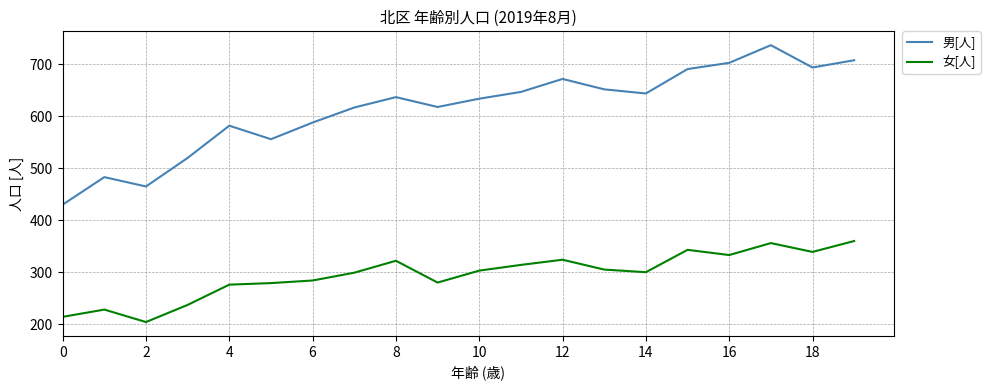

Which series has the widest spread of values?

男[人]